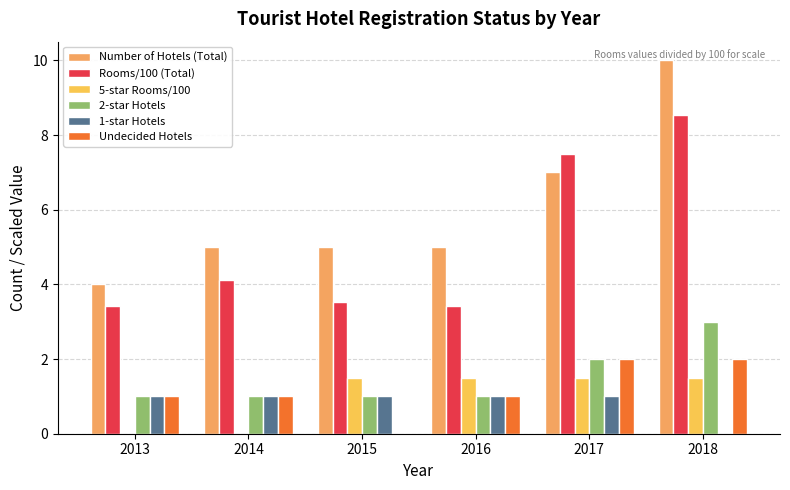

How many groups of bars are there?

6